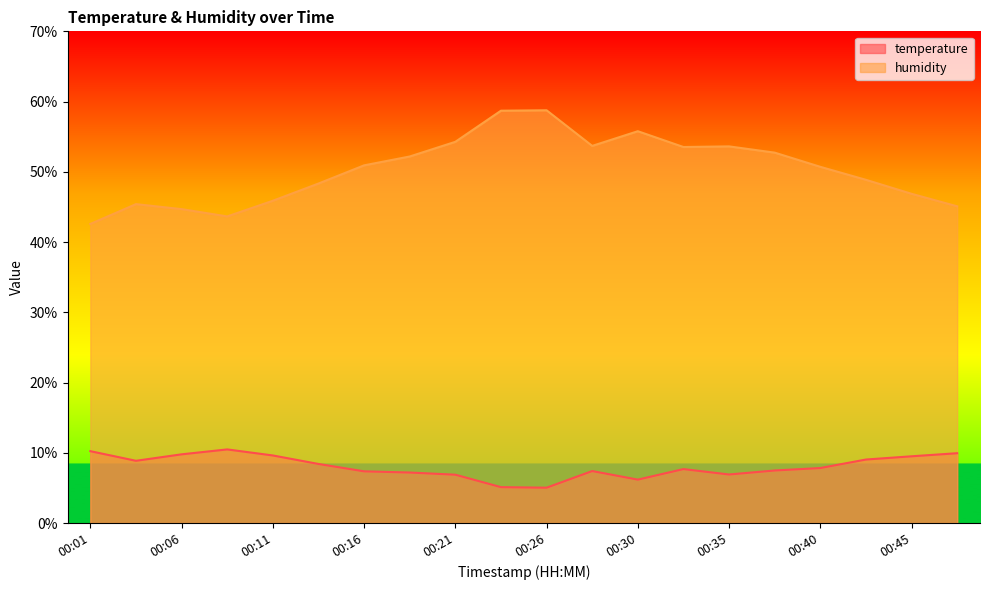

True or false: temperature and humidity cross at least once.

False